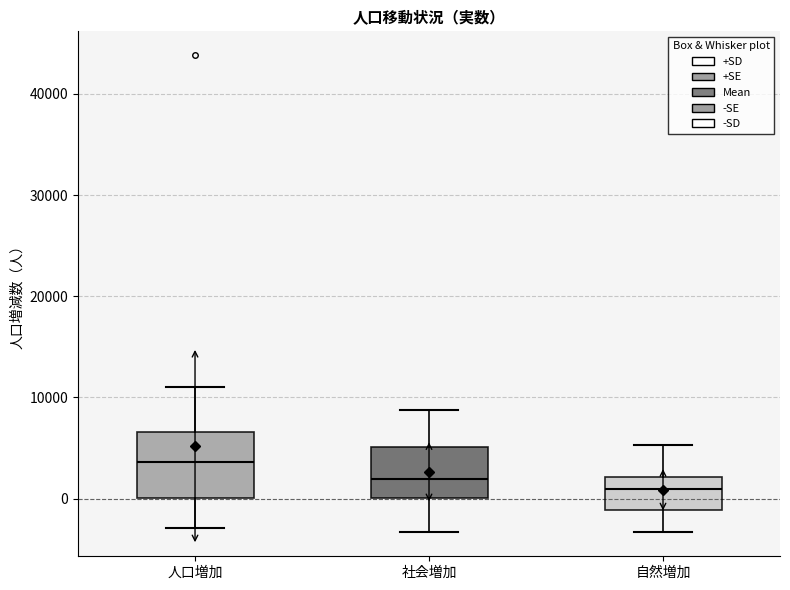

Where is the lower edge of the box for 人口増加 on the y-axis? The values are not printed on the chart, so give them approximately, as read against the axis.

0